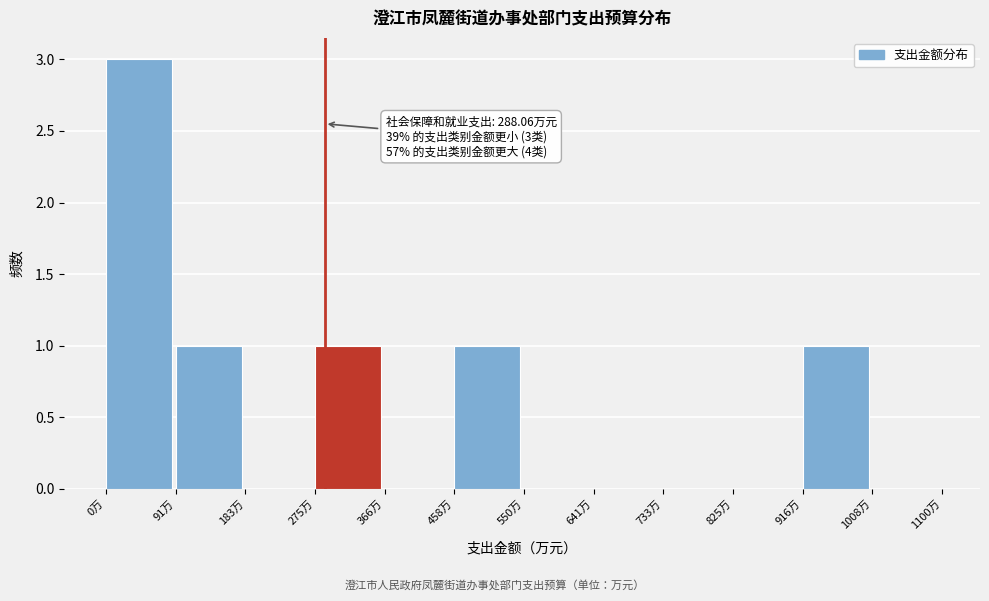

Which range on the x-axis has the tallest bar?

0 to 90